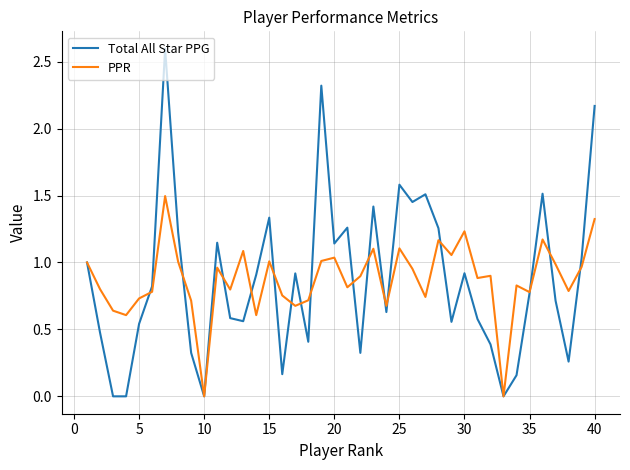

True or false: Total All Star PPG and PPR intersect in this chart.

True